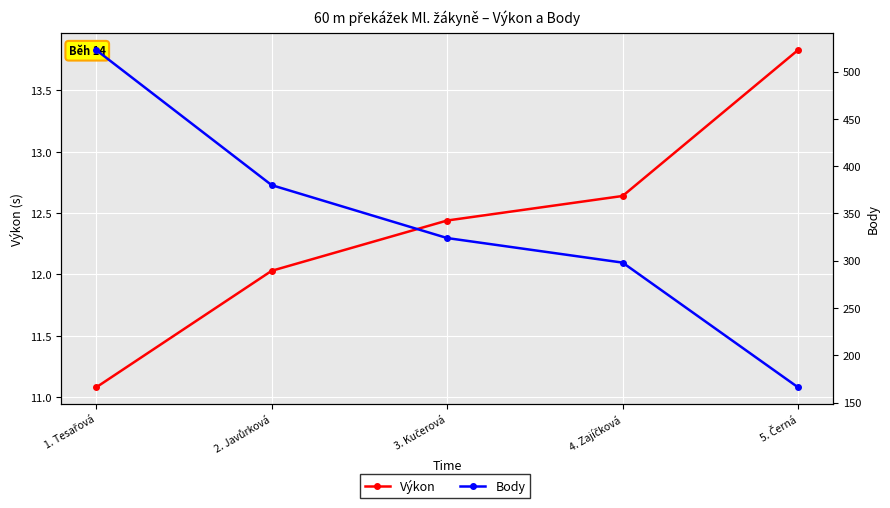

True or false: Výkon and Body intersect in this chart.

False